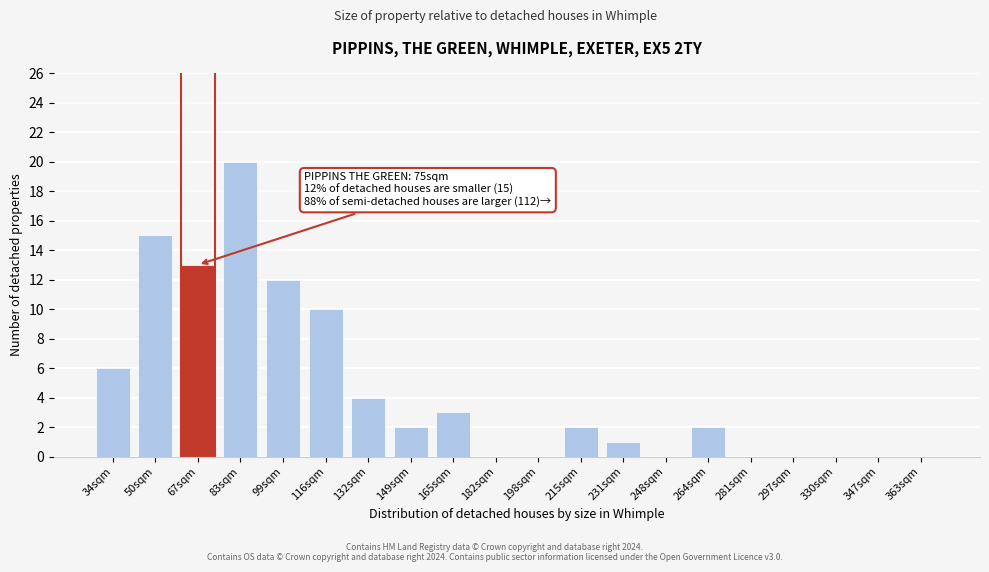

Reading left to right, extract all data points from this chart.

34sqm=6	50sqm=15	67sqm=13	83sqm=20	99sqm=12	116sqm=10	132sqm=4	149sqm=2	165sqm=3	182sqm=0	198sqm=0	215sqm=2	231sqm=1	248sqm=0	264sqm=2	281sqm=0	297sqm=0	330sqm=0	347sqm=0	363sqm=0